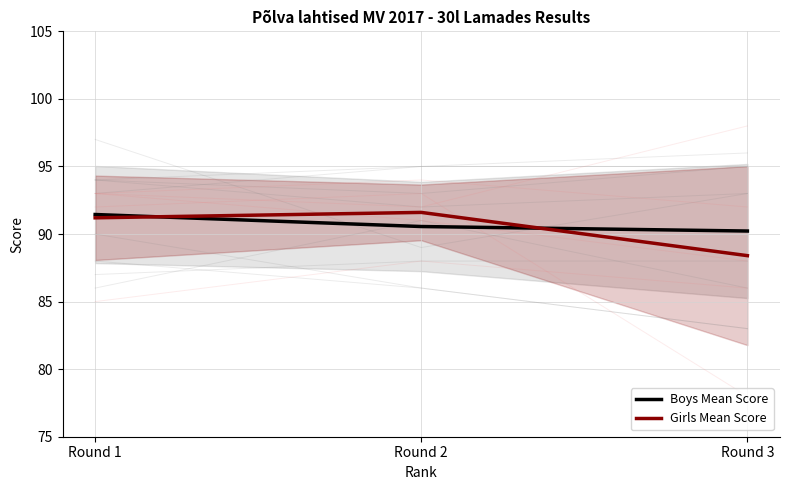

What is the sum of all Girls Mean Score values?

271.2